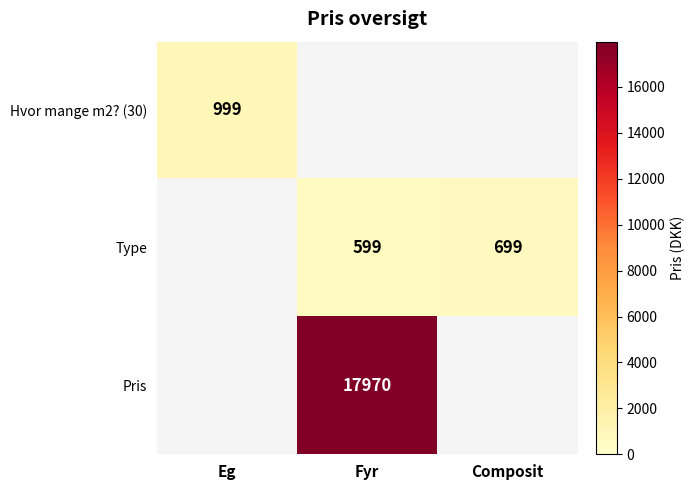

Count the number of data series in this chart.

3